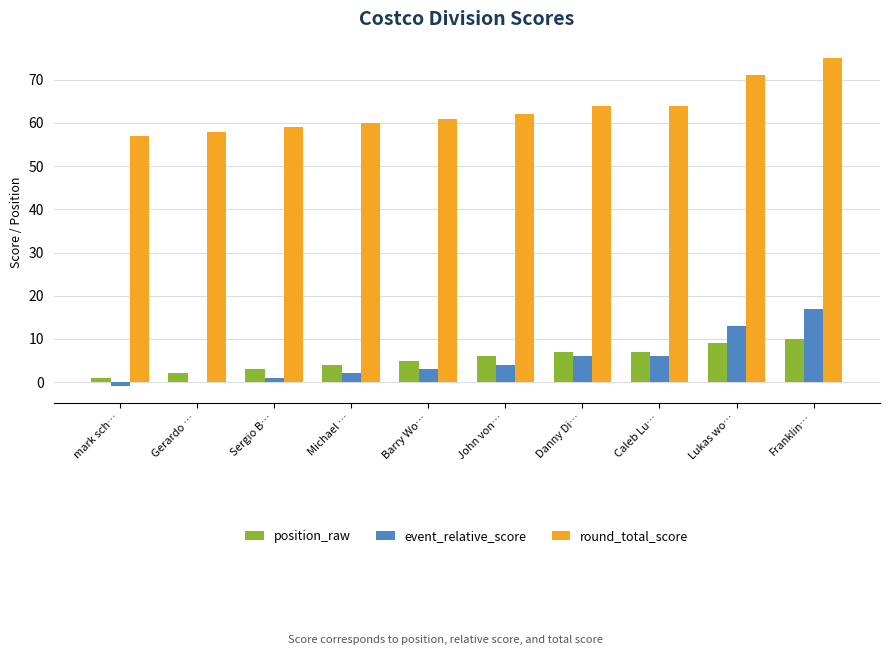

Reading right to left, what are all the values shown in this chart?

position_raw: 10	9	7	7	6	5	4	3	2	1
event_relative_score: 17	13	6	6	4	3	2	1	0	-1
round_total_score: 75	71	64	64	62	61	60	59	58	57